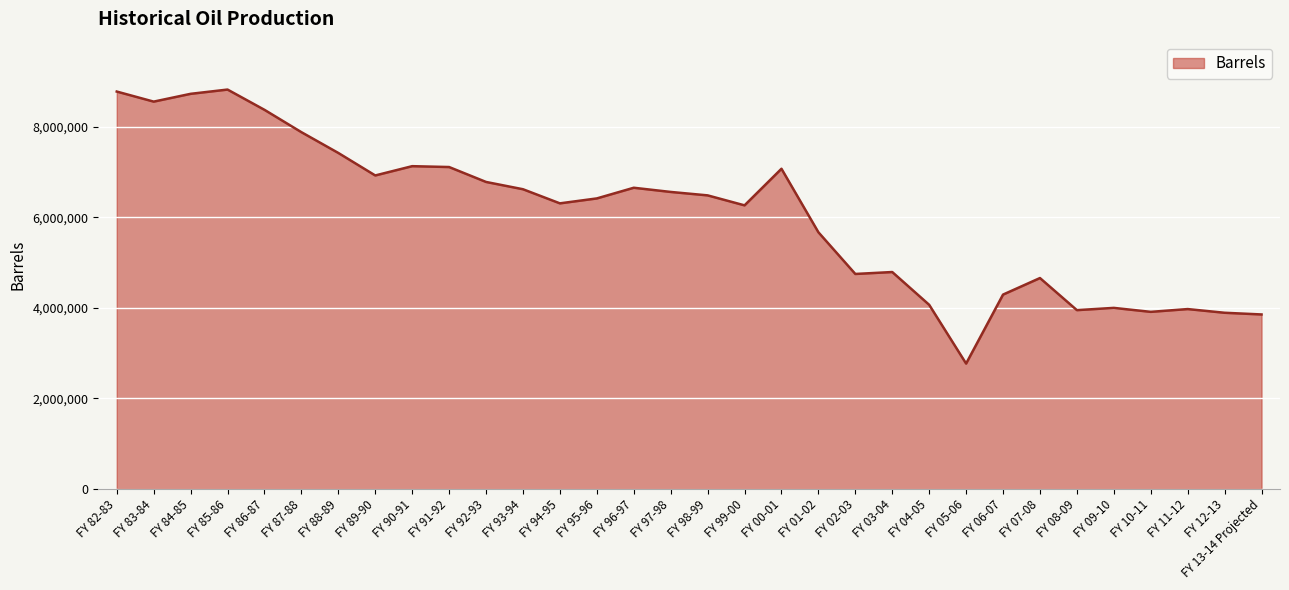

Approximately how many times larger is the value at FY 95-96 compared to FY 07-08?

1.4